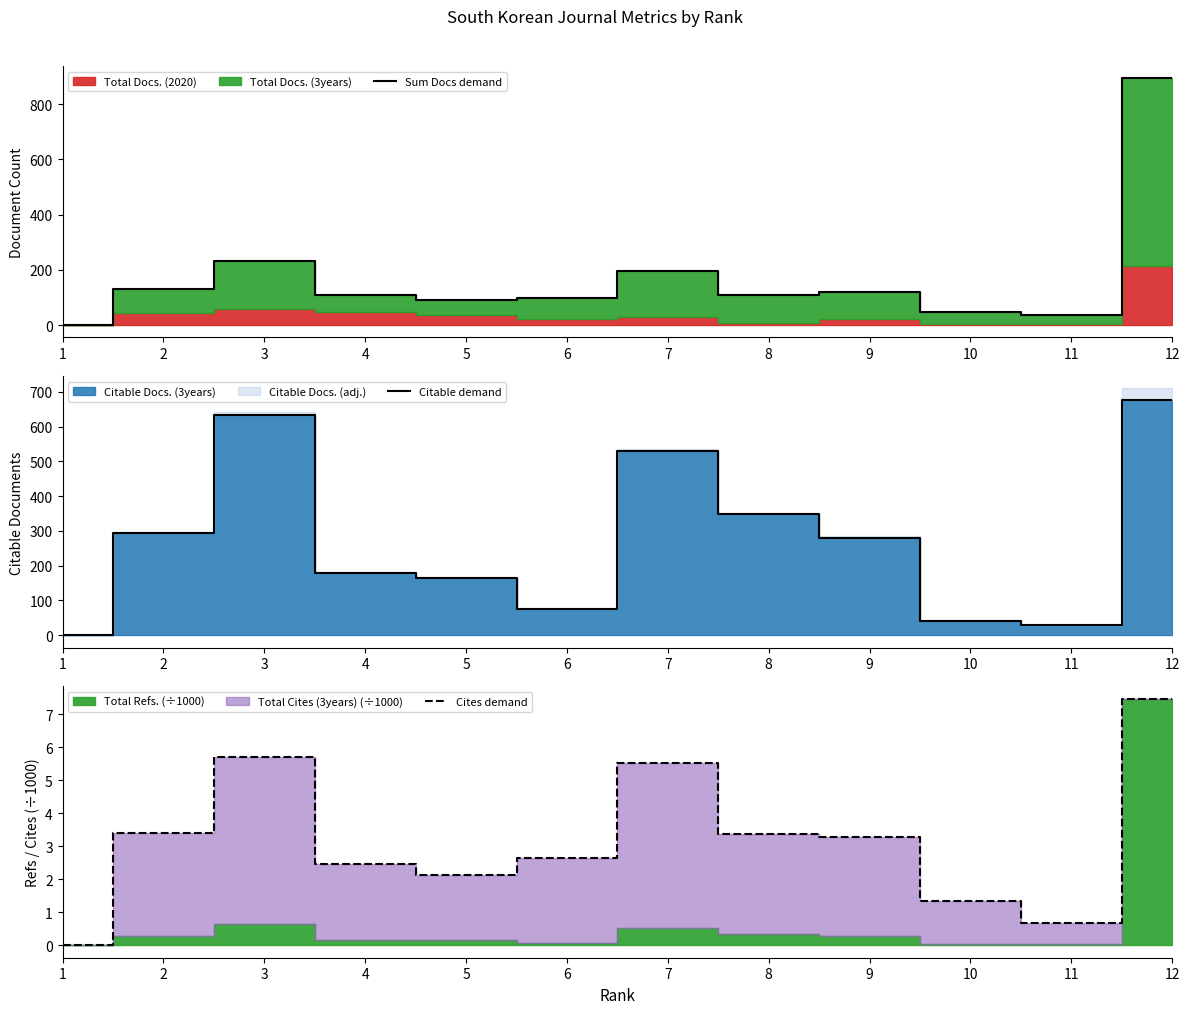

Reading left to right, transcribe all the data shown in this chart.

Sum Docs demand: 0.0	129.0	231.0	108.0	92.0	99.0	194.0	109.0	120.0	49.0	35.0	893.0
Citable demand: 0.0	294.0	633.0	178.0	164.0	76.0	529.0	348.0	280.0	42.0	29.0	676.0
Cites demand: 0.0	3.4	5.7	2.5	2.1	2.7	5.5	3.4	3.3	1.3	0.7	7.5